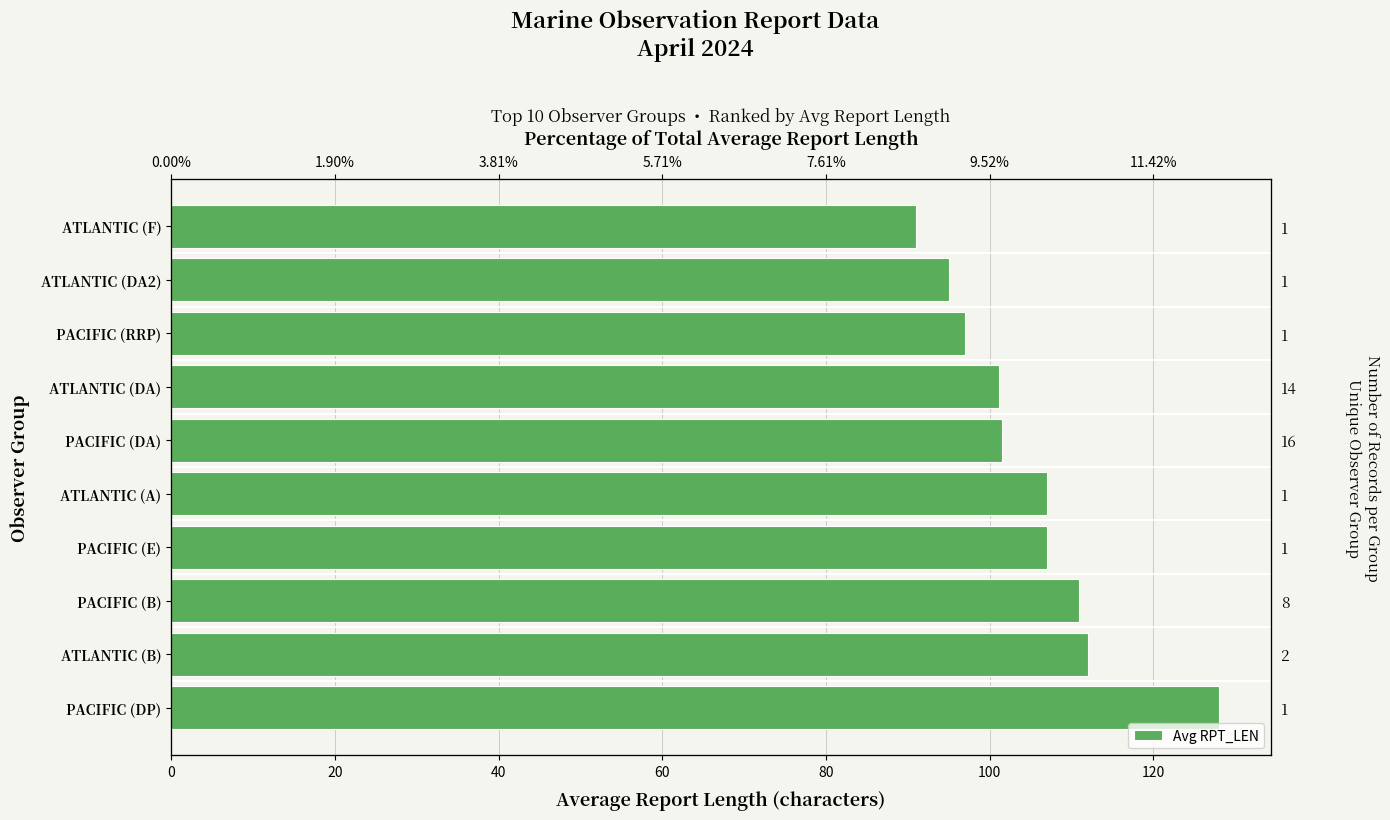

Is it true that the value at PACIFIC (RRP) is 158.3?

False